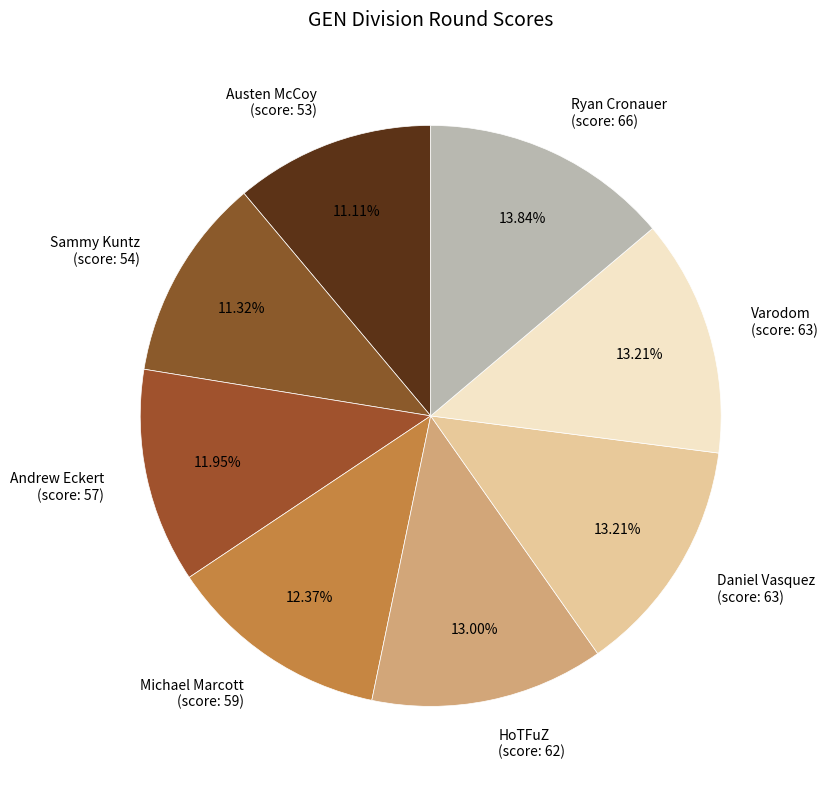

Count the number of slices in the pie.

8